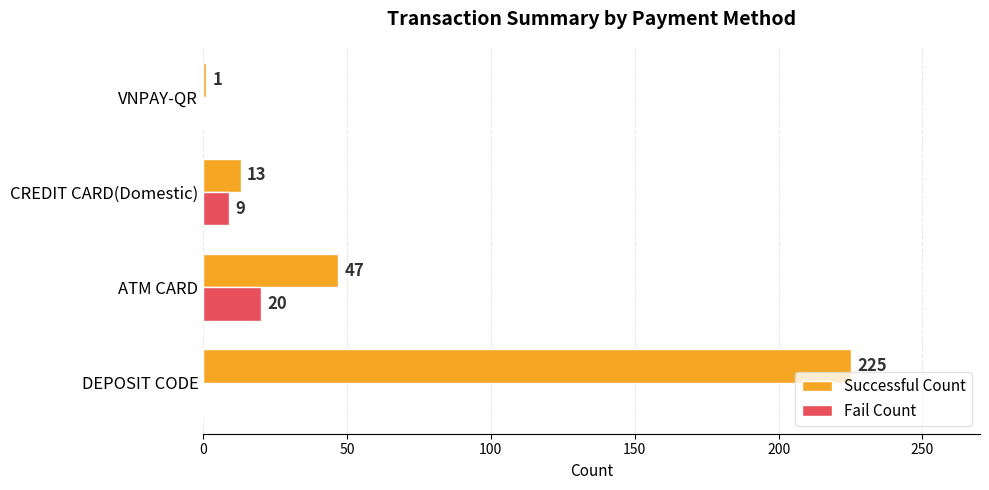

Which series changed the most between DEPOSIT CODE and VNPAY-QR?

Successful Count